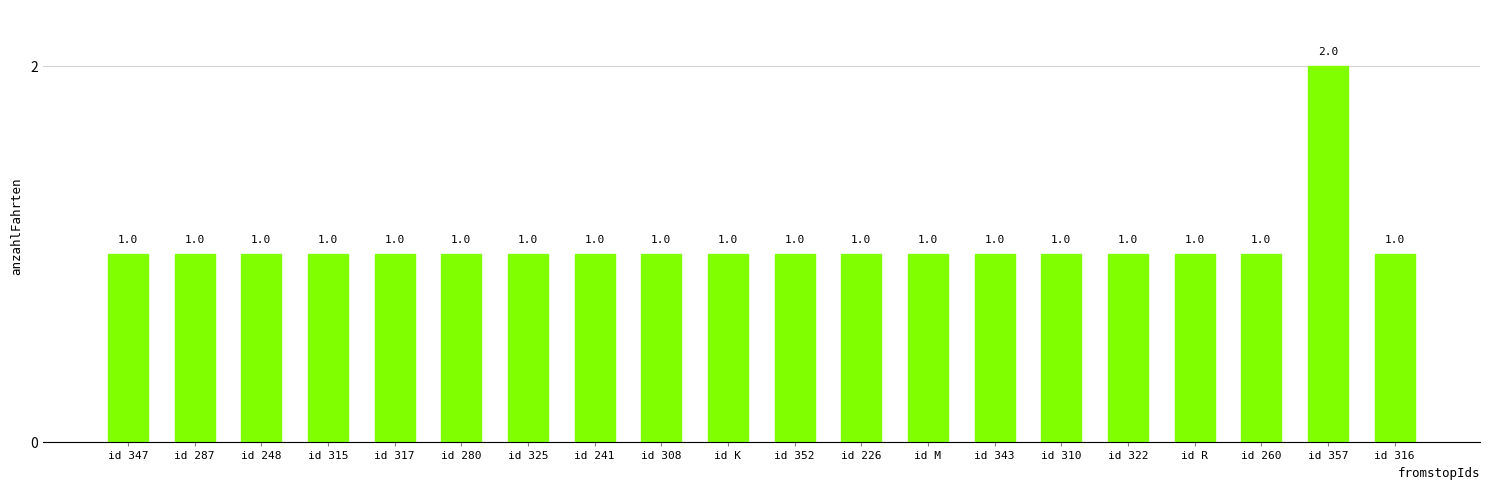

Which category has the highest value across all series?

id 357